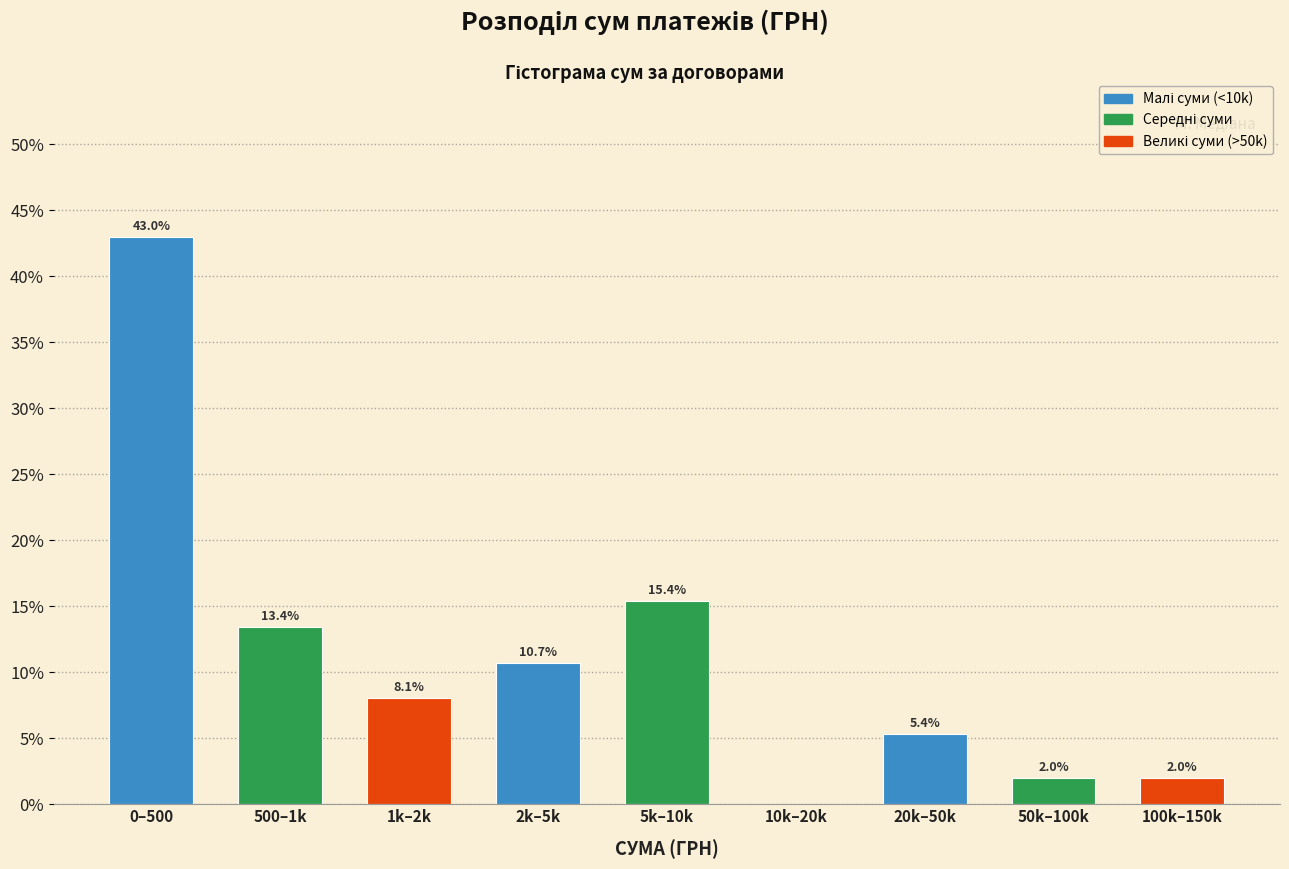

Reading left to right, extract all data points from this chart.

0–500=43.0	500–1k=13.4	1k–2k=8.1	2k–5k=10.7	5k–10k=15.4	10k–20k=0.0	20k–50k=5.4	50k–100k=2.0	100k–150k=2.0